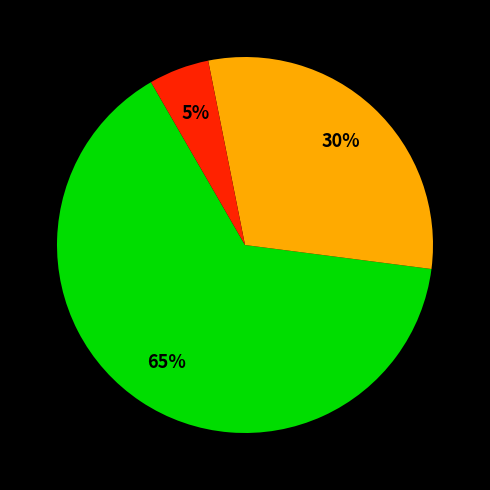

To the nearest percent, what is the average slice percentage?

33%